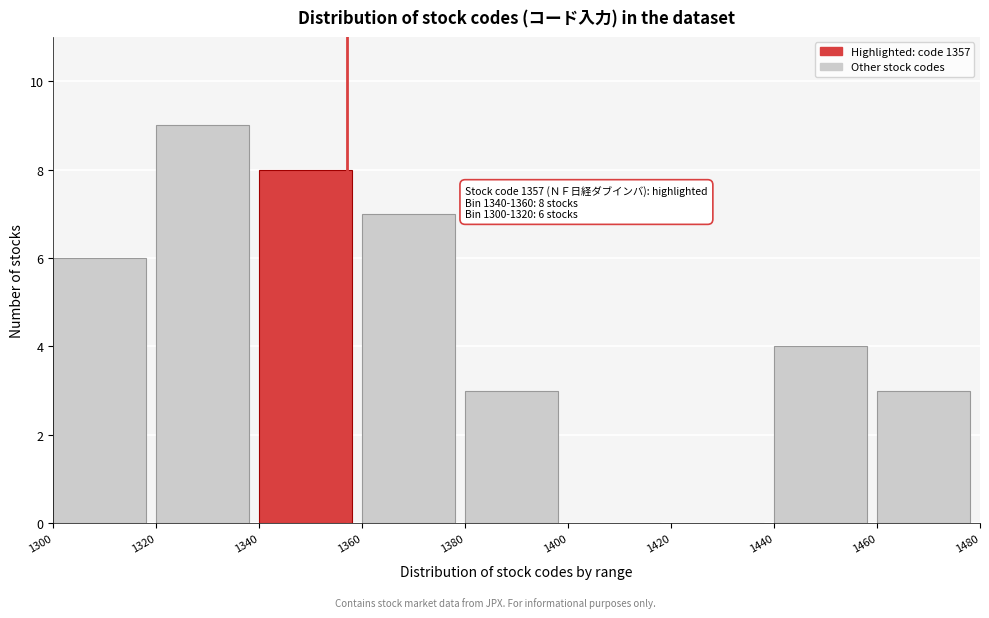

Over which range of the x-axis is the bar tallest?

1320 to 1340